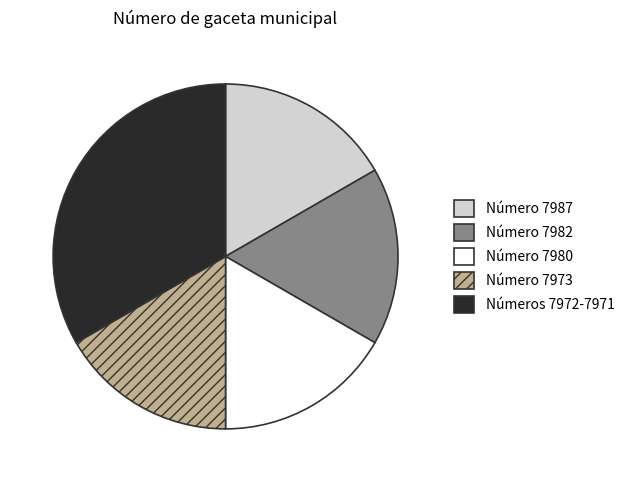

Does Número 7982 account for over 50% of the chart?

No